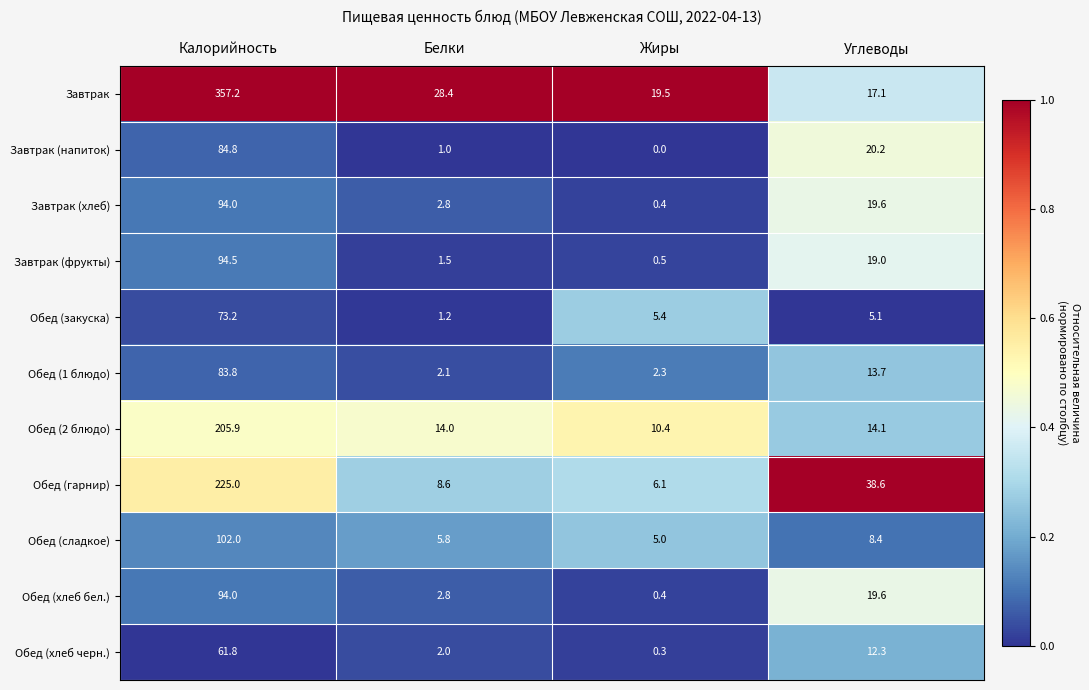

What is the difference between the Завтрак values at Жиры and Белки?

8.9